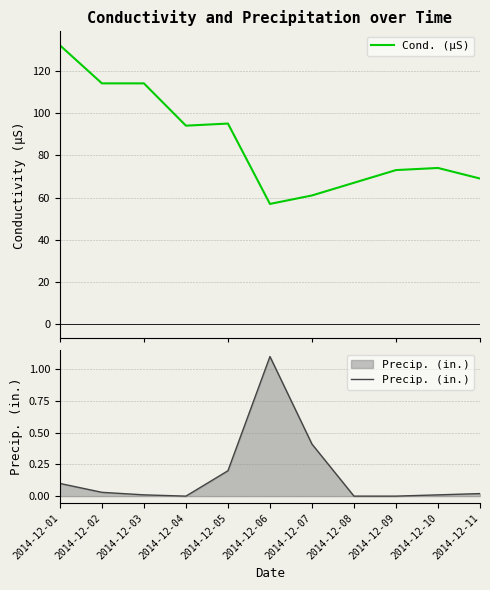

Reading left to right, extract all data points from this chart.

Cond. (µS): 2014-12-01=132.0	2014-12-02=114.0	2014-12-03=114.0	2014-12-04=94.0	2014-12-05=95.0	2014-12-06=57.0	2014-12-07=61.0	2014-12-08=67.0	2014-12-09=73.0	2014-12-10=74.0	2014-12-11=69.0
Precip. (in.): 2014-12-01=0.1	2014-12-02=0.0	2014-12-03=0.0	2014-12-04=0.0	2014-12-05=0.2	2014-12-06=1.1	2014-12-07=0.4	2014-12-08=0.0	2014-12-09=0.0	2014-12-10=0.0	2014-12-11=0.0